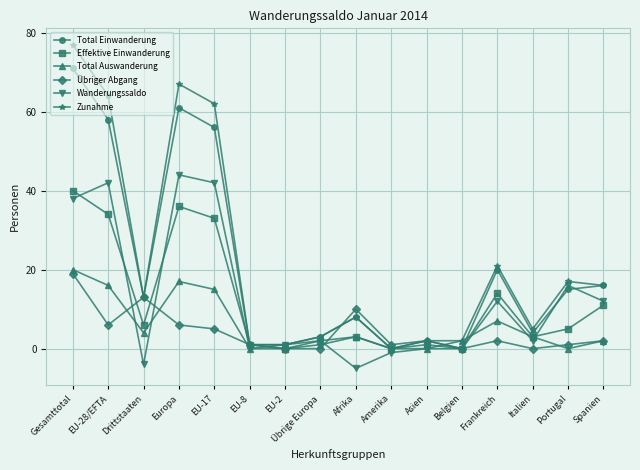

True or false: Total Auswanderung has a value of 3 at Italien.

True